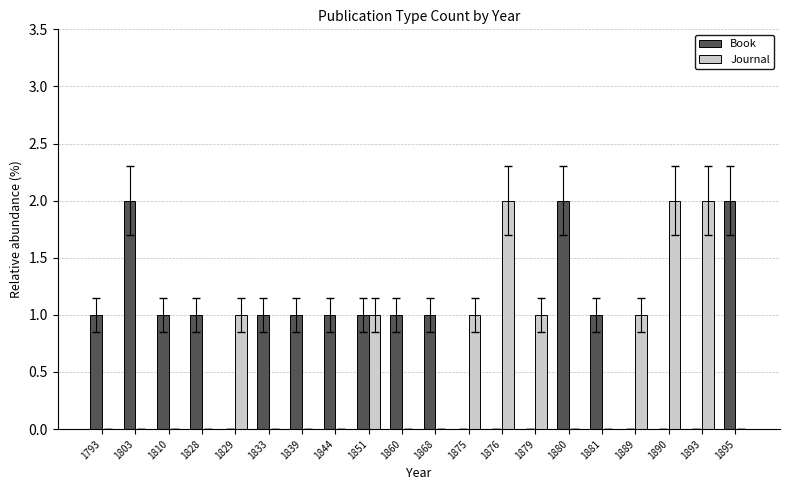

The Book series shows 1 at 1868. True or false?

True